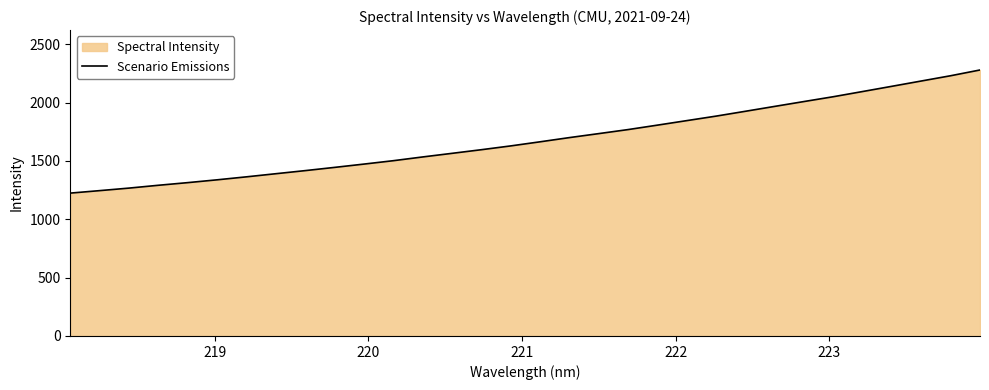

What is the difference between the maximum and minimum values?

1055.1